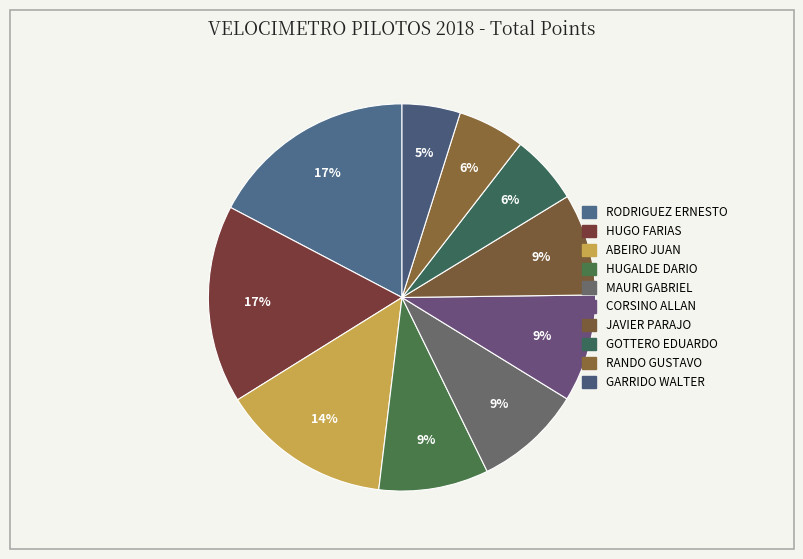

The ABEIRO JUAN slice represents 14% of the pie. True or false?

True